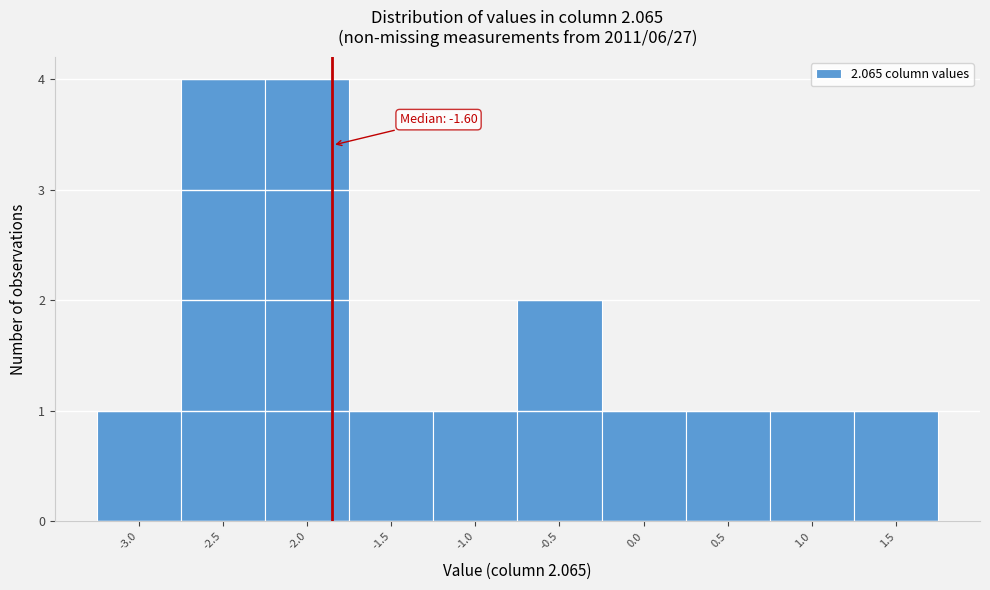

Reading left to right, list all the values displayed in this chart.

1	4	4	1	1	2	1	1	1	1